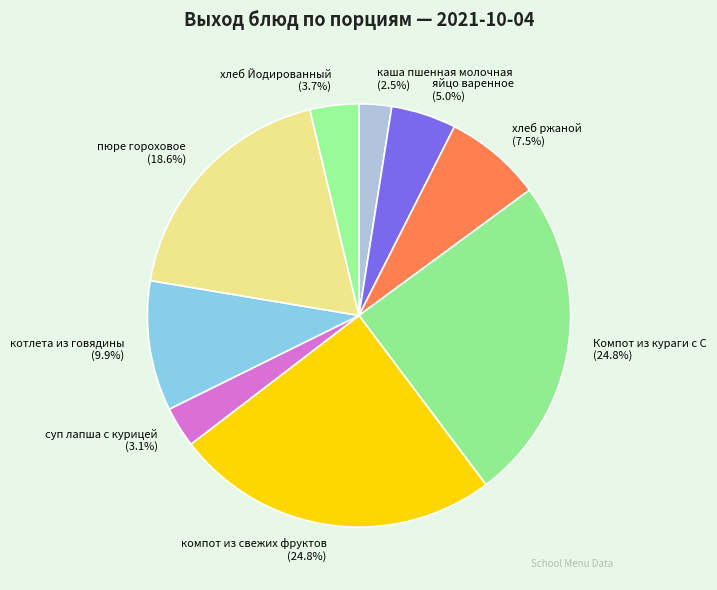

What is the ratio of the value at компот из свежих фруктов to the value at хлеб ржаной?

3.3